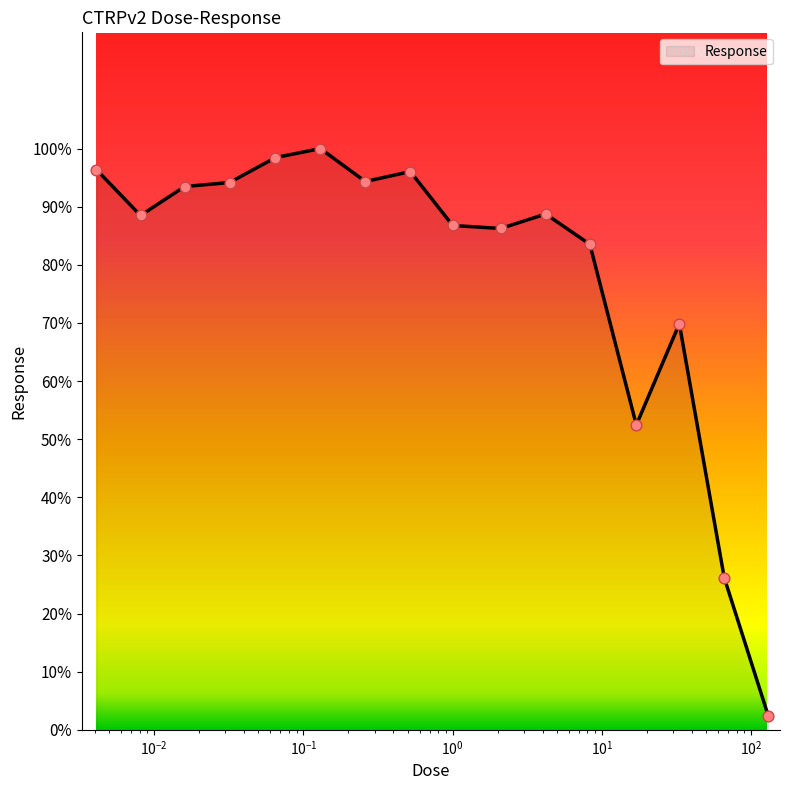

What is the difference between the maximum and minimum values?

97.5